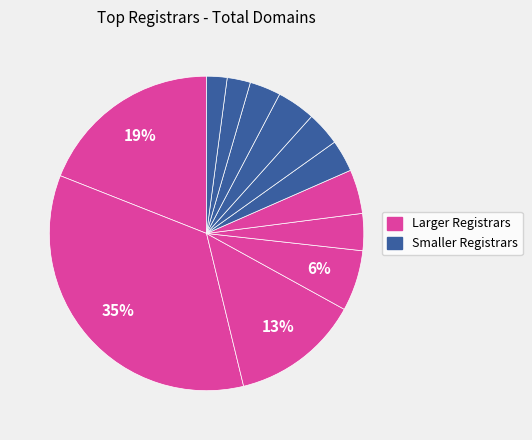

How many slices are in this pie chart?

12